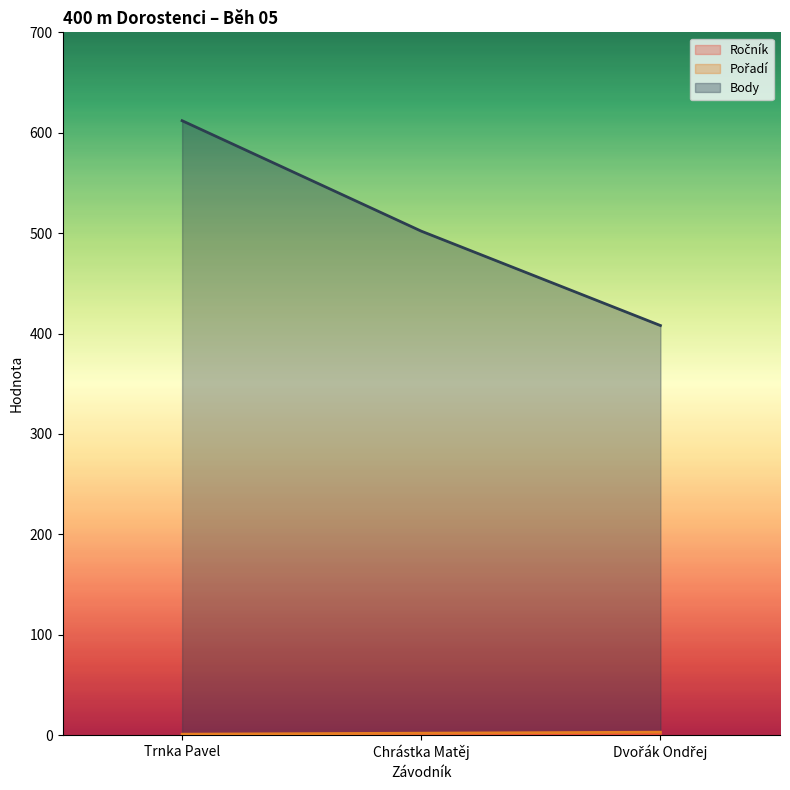

What is the total value across all series at Chrástka Matěj?

505